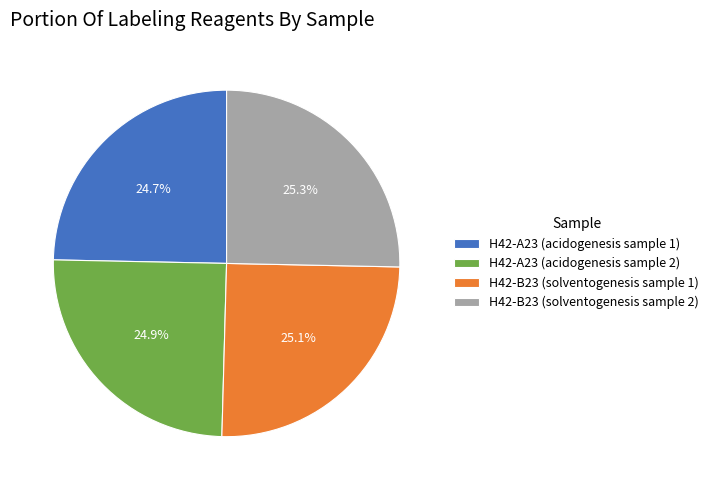

How many slices are in this pie chart?

4